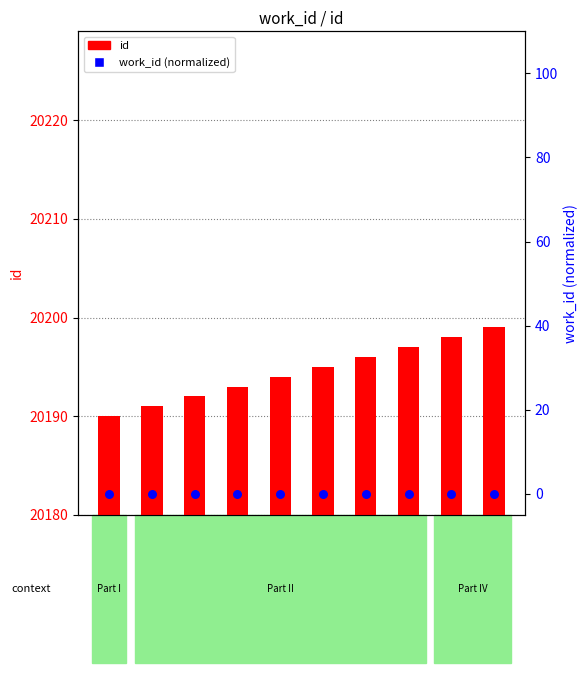

Which series has the largest total across all categories?

id